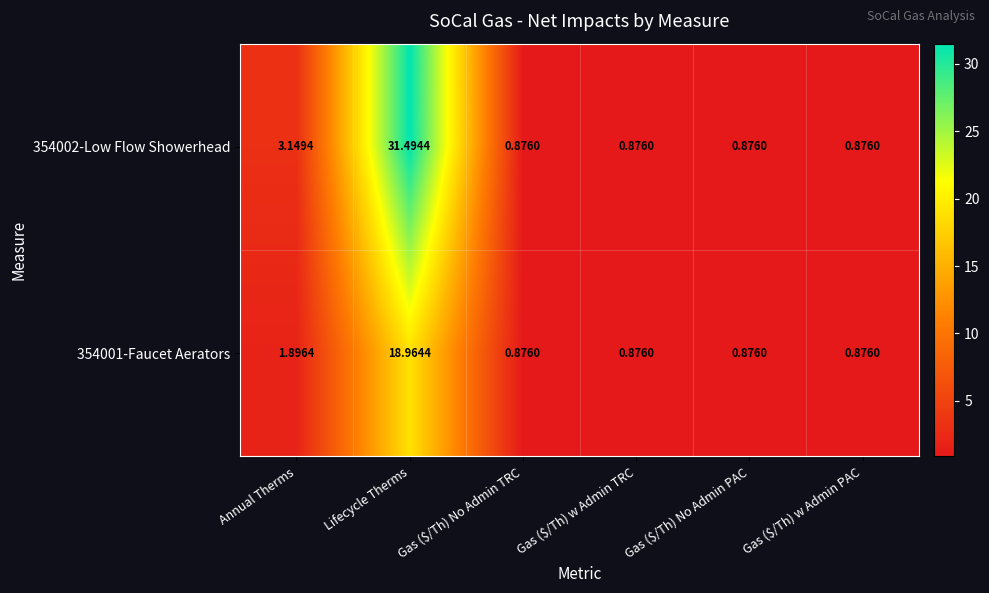

Rank the series by their maximum value, from highest to lowest.

354002-Low Flow Showerhead, 354001-Faucet Aerators